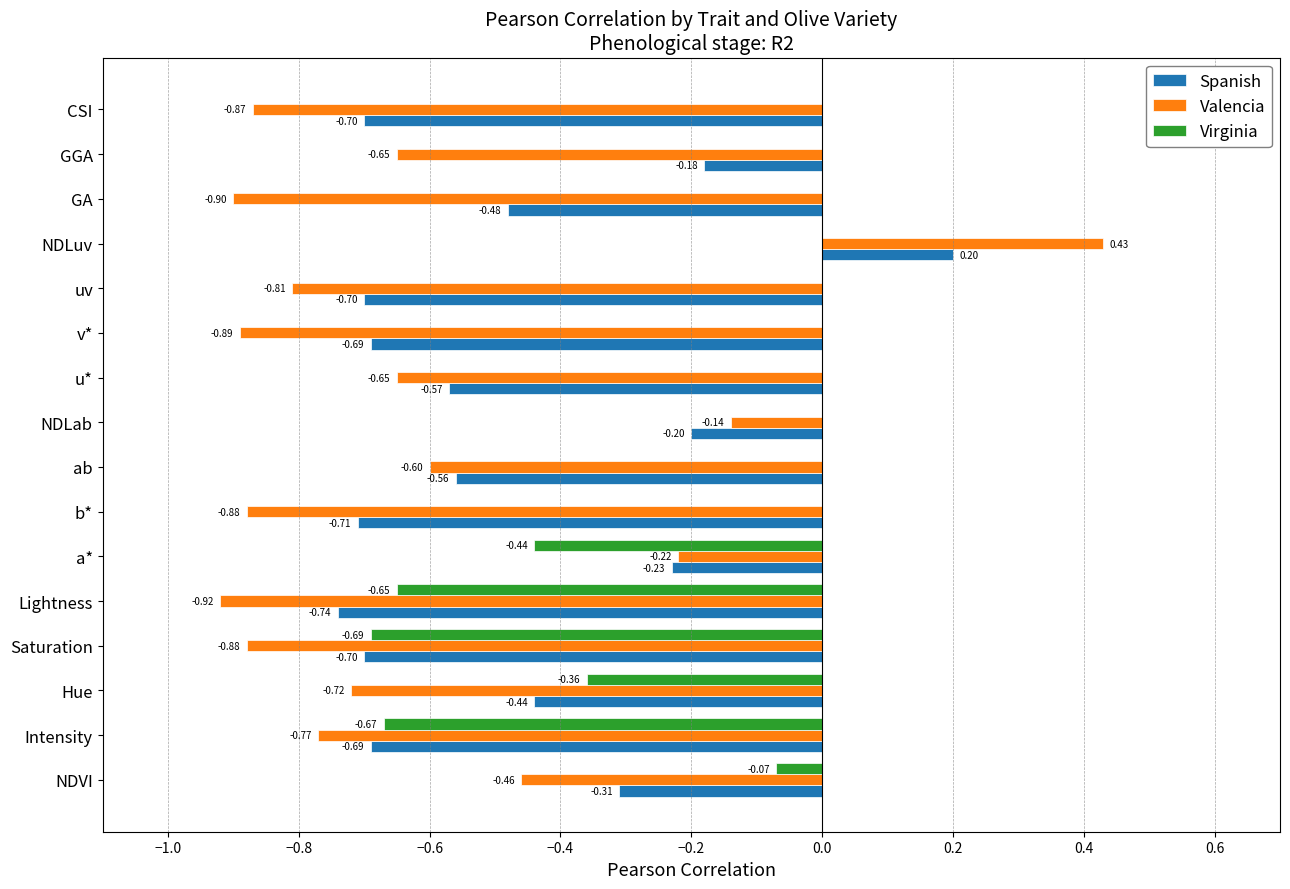

Between NDVI and a*, which series saw the biggest shift?

Virginia